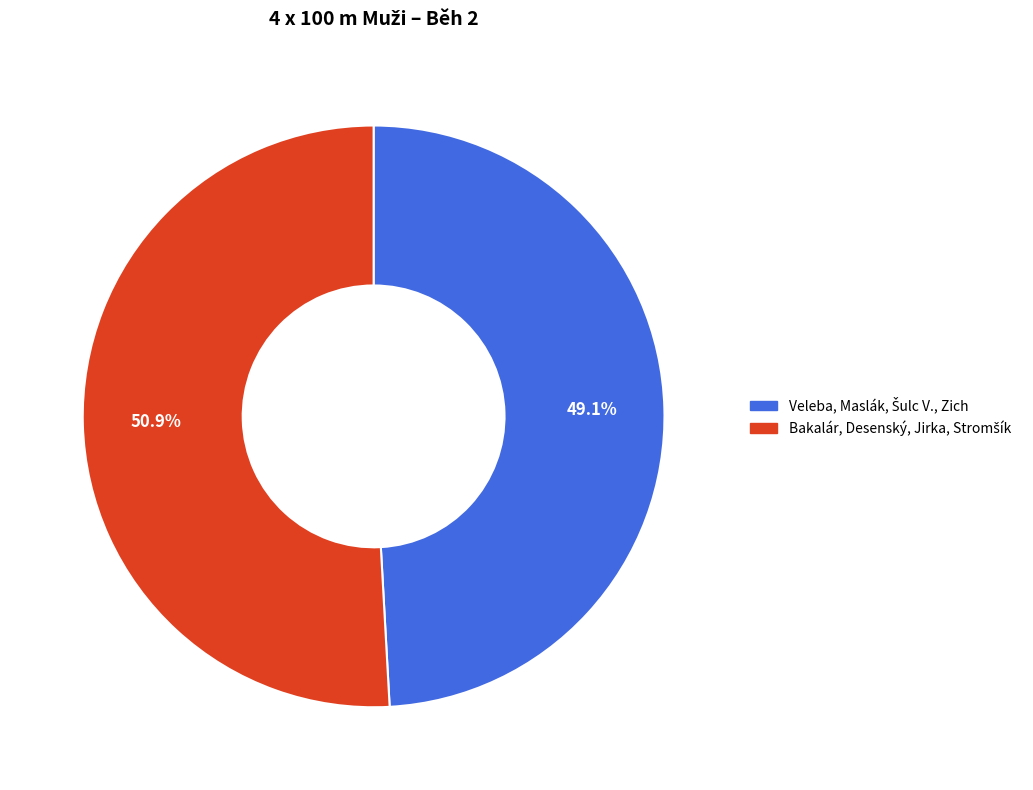

Is there a majority slice in this chart?

Yes